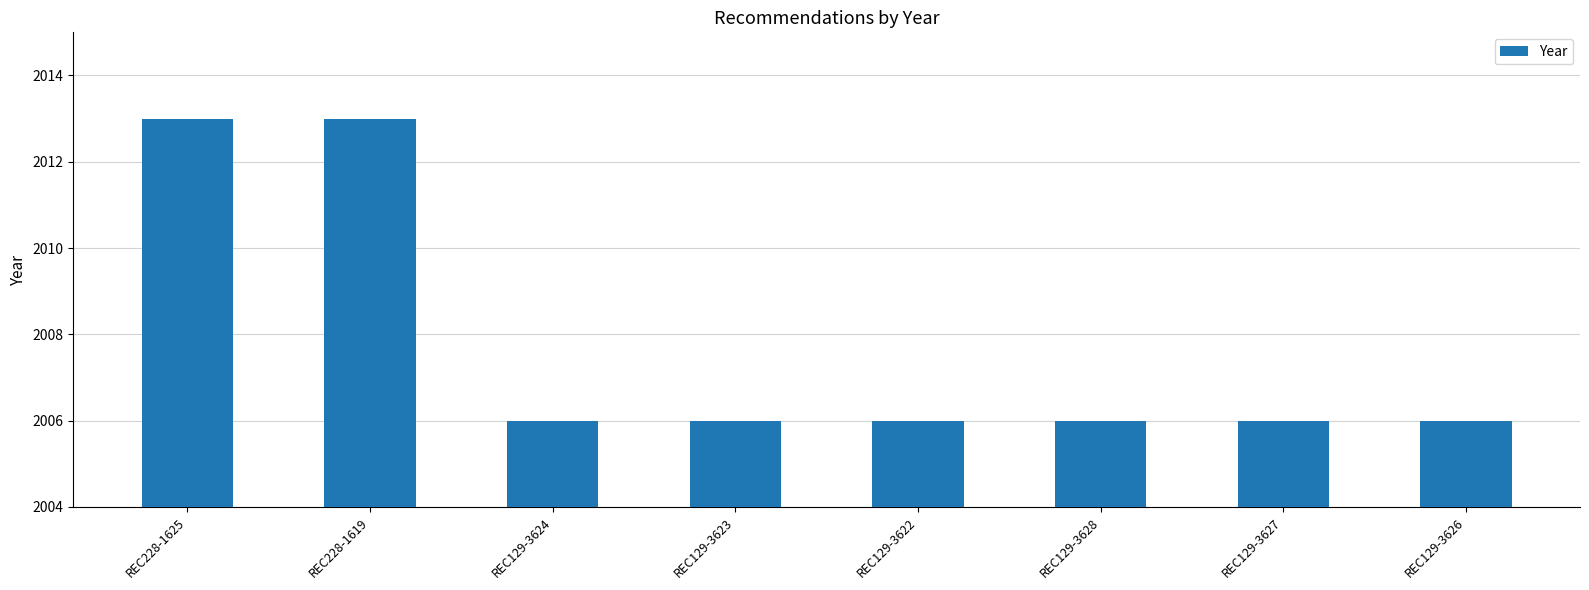

What is the label of the 3rd bar from the left?

REC129-3624